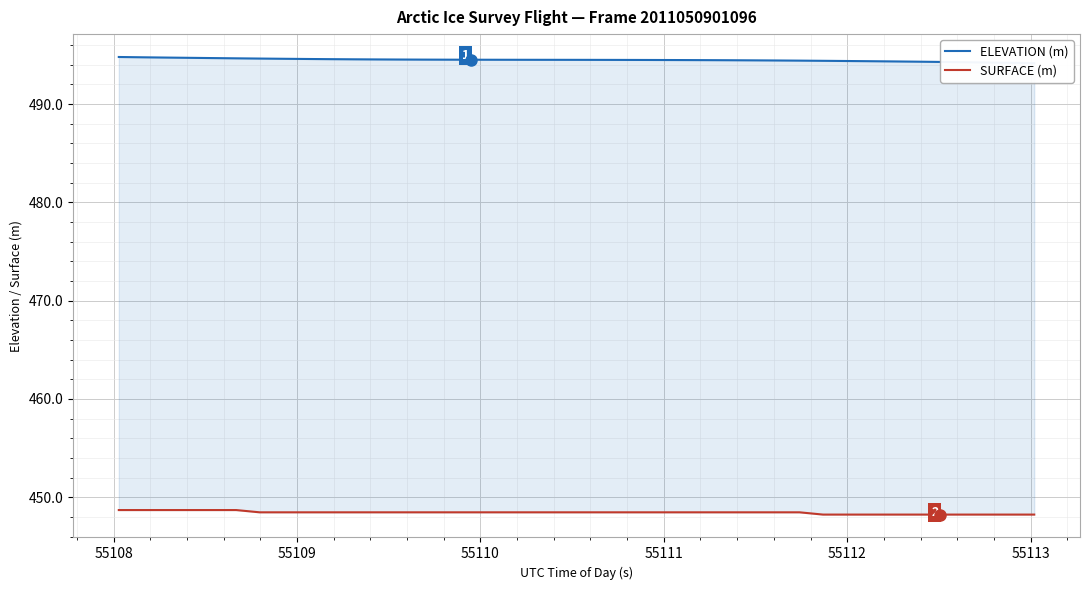

List the series in order of their overall mean, highest first.

ELEVATION (m), SURFACE (m)